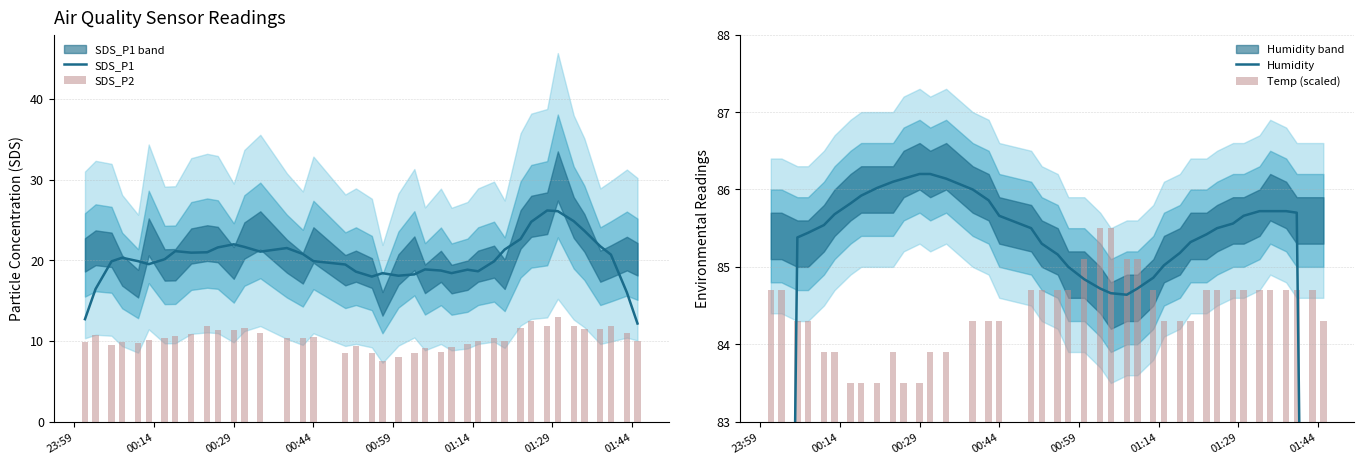

What is the smallest value displayed?

7.5